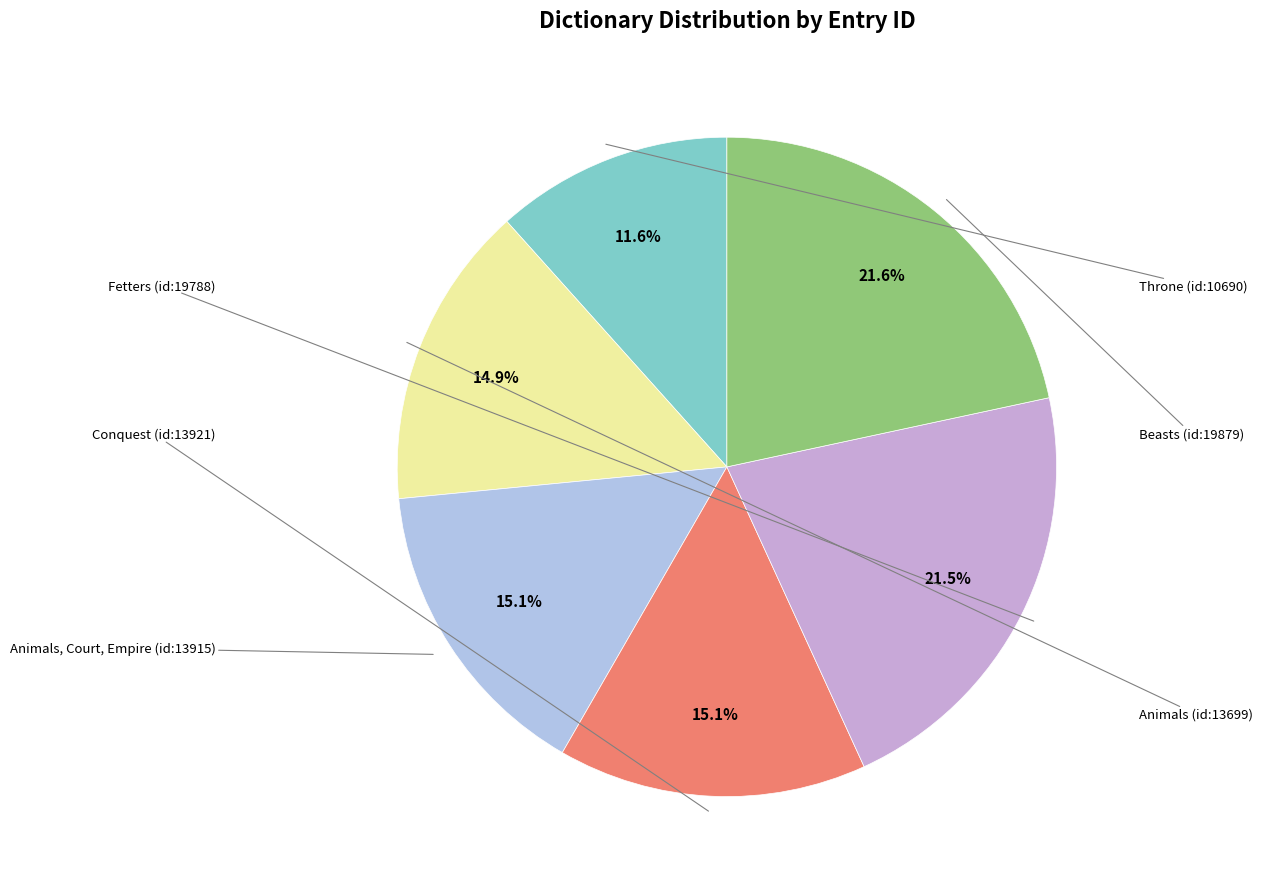

Does any single category account for the majority?

No